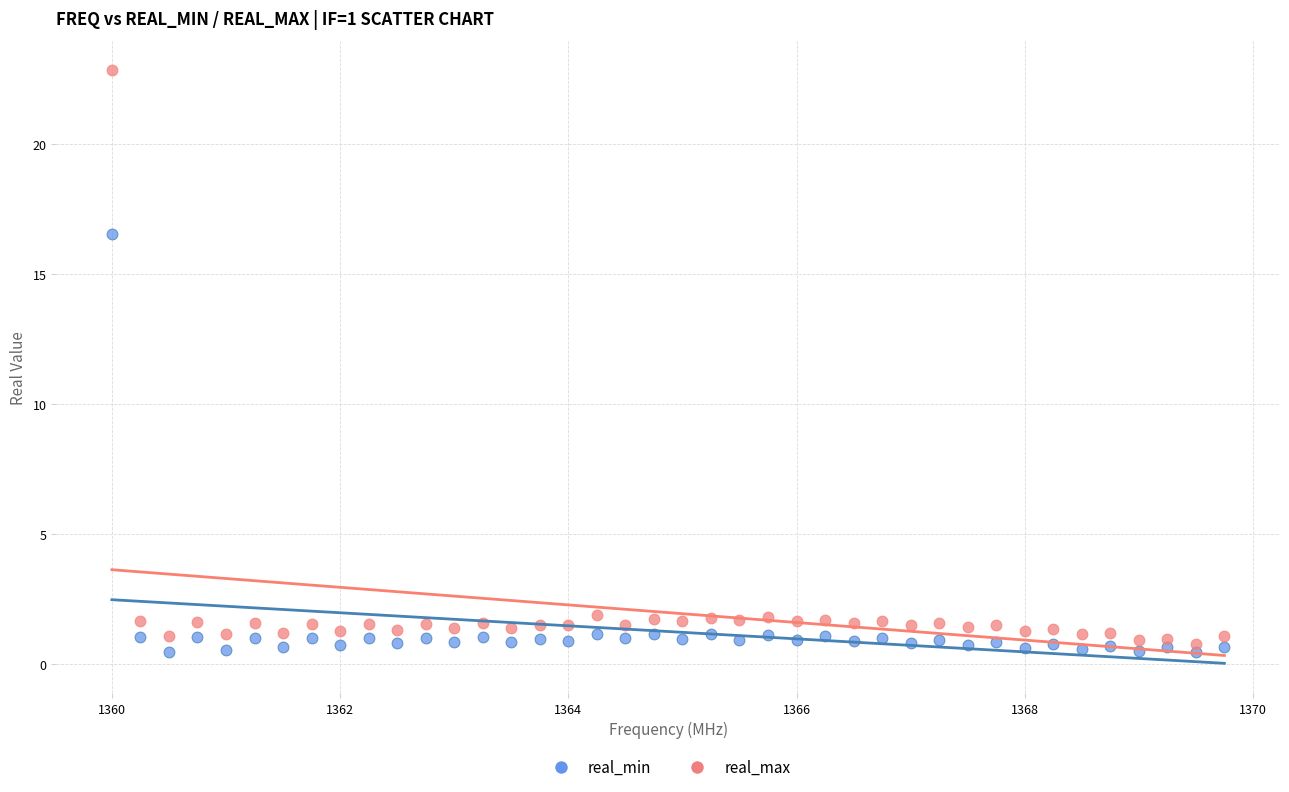

Which series has the widest spread of Y values?

real_max